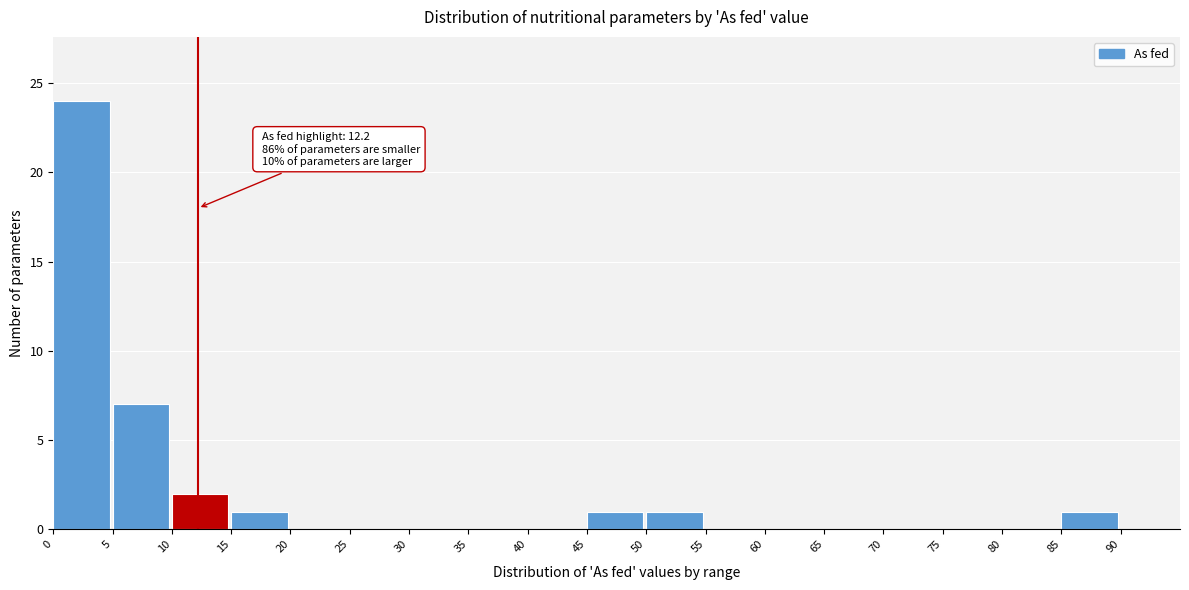

Which range on the x-axis has the tallest bar?

0 to 5